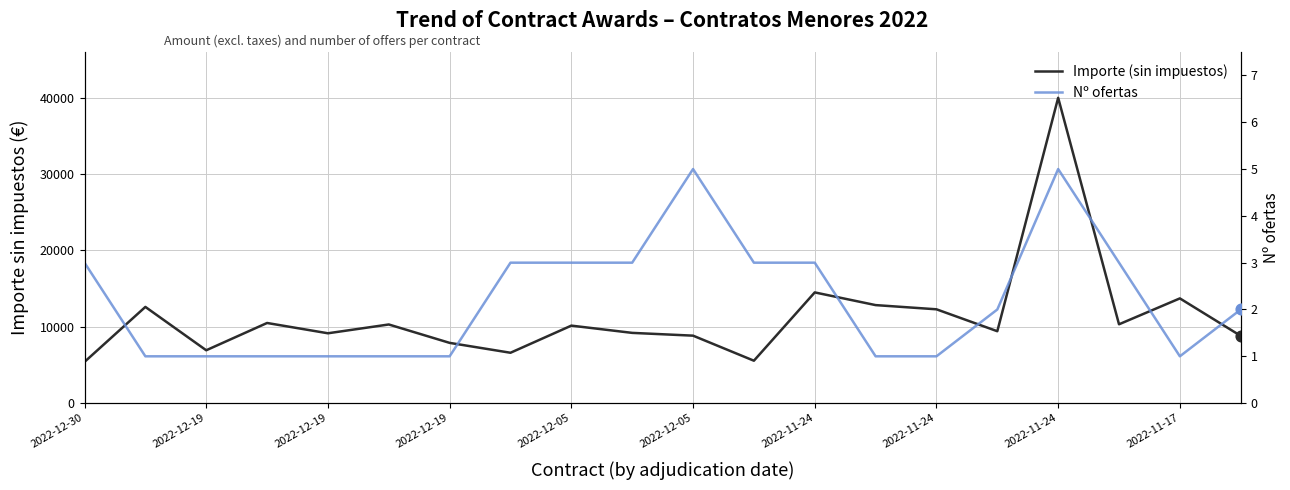

What are all the series names shown in the legend?

Importe (sin impuestos), Nº ofertas